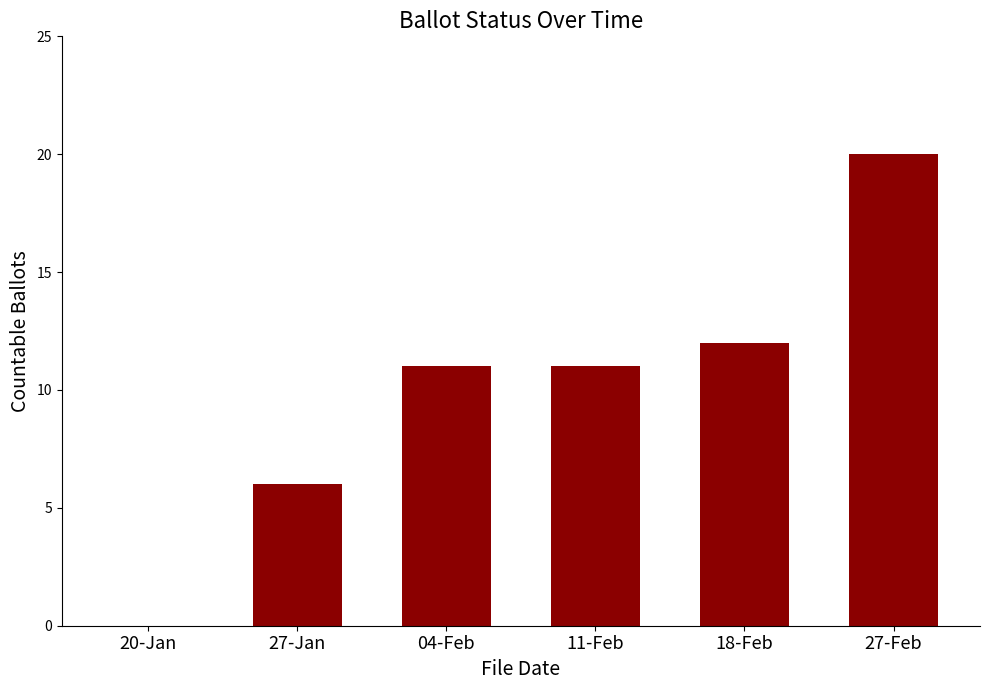

Is it true that the value at 27-Jan is 6?

True